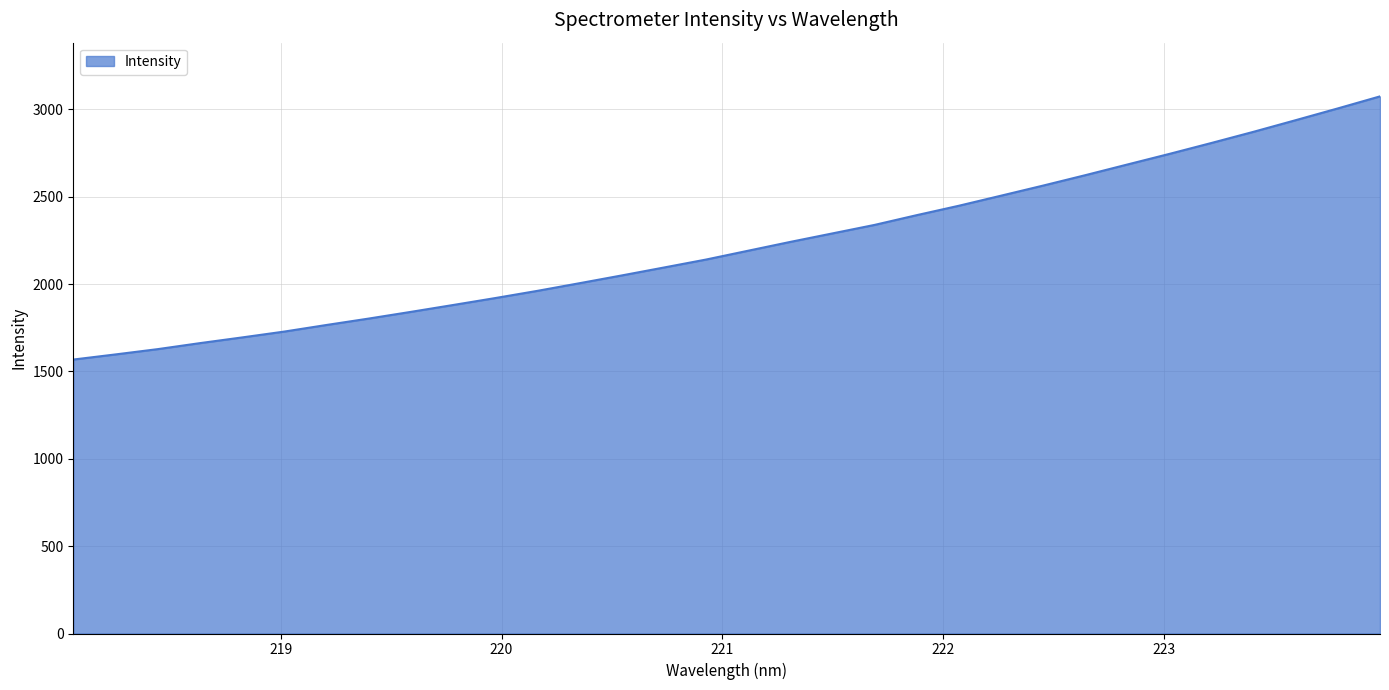

What is the difference between the maximum and minimum values?

1506.4